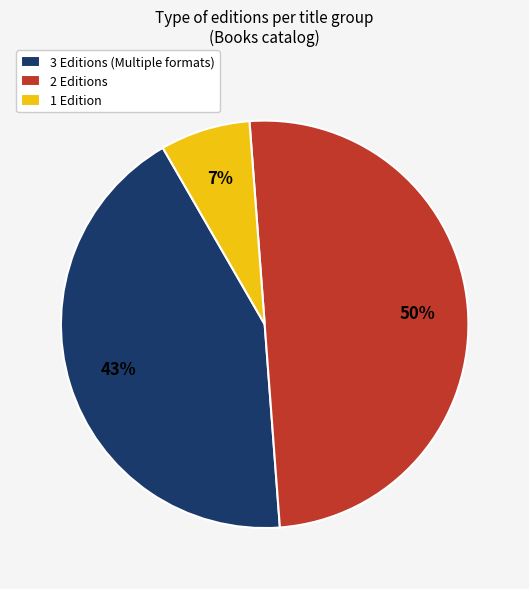

To the nearest percent, what percentage of the pie is 2 Editions?

50%